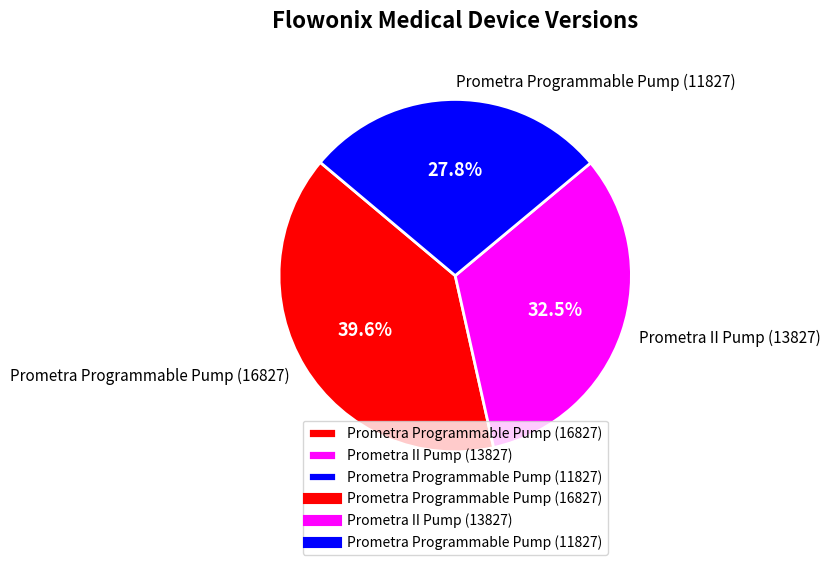

Is Prometra Programmable Pump (11827) the majority of the pie?

No